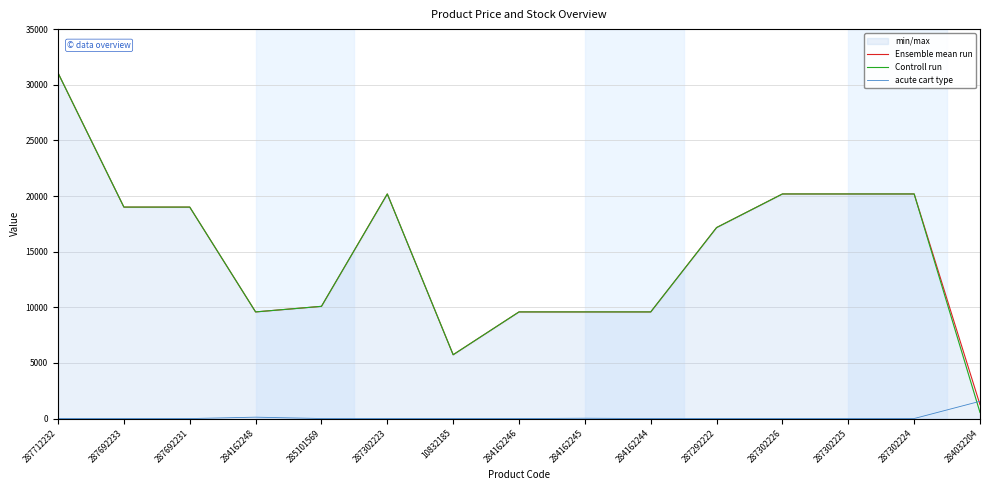

The Ensemble mean run series shows 42327.7 at 287712232. True or false?

False